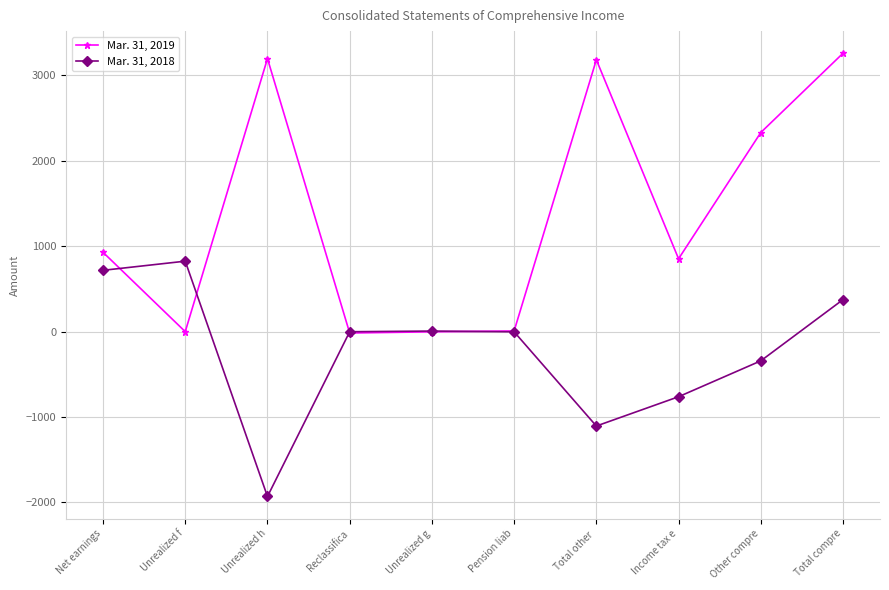

Is it true that Mar. 31, 2019 equals -3 at Unrealized g?

True